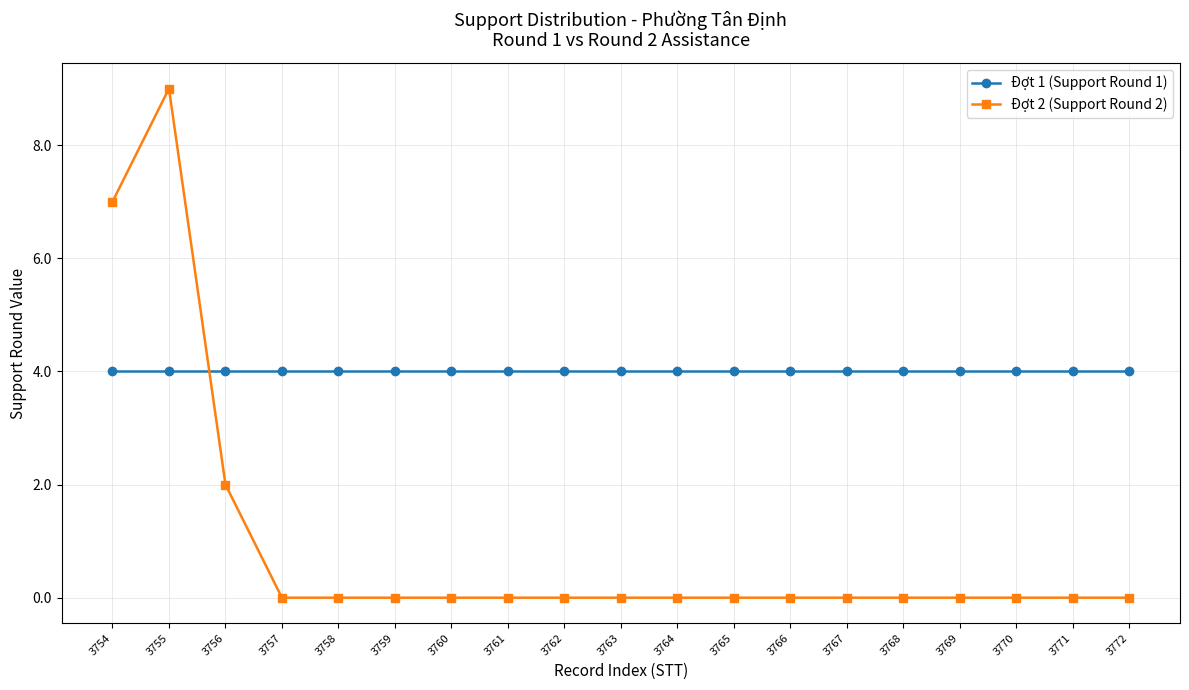

At how many categories does at least one series exceed 0?

19